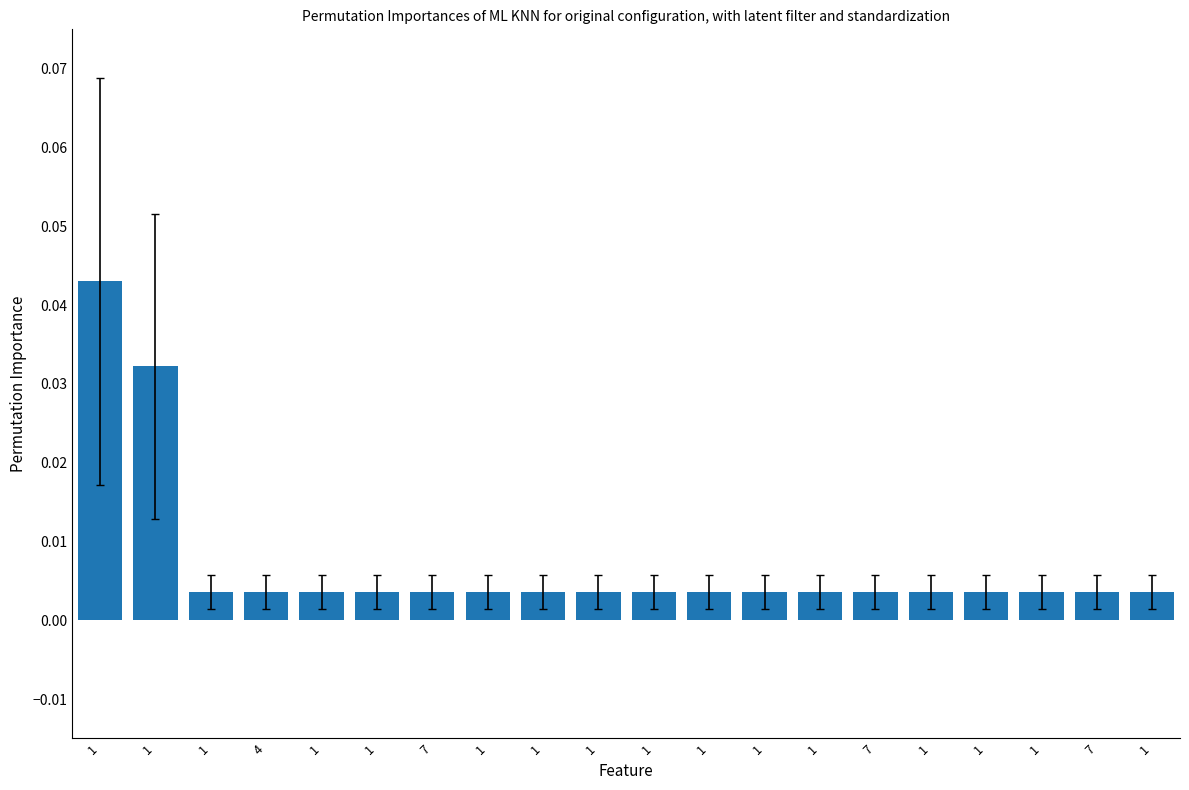

Where is the data nearest to the value 0?

1